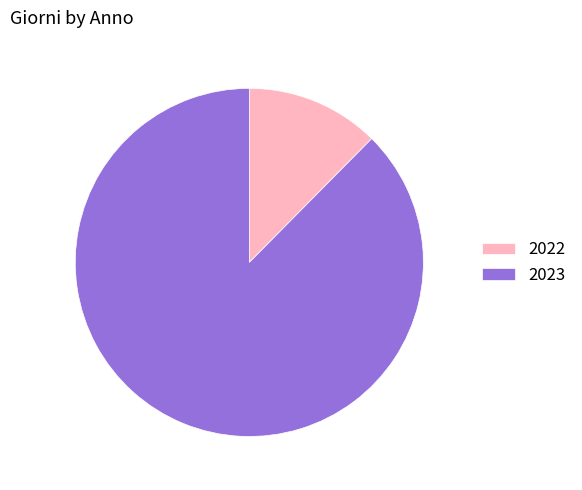

Count the number of slices in the pie.

2